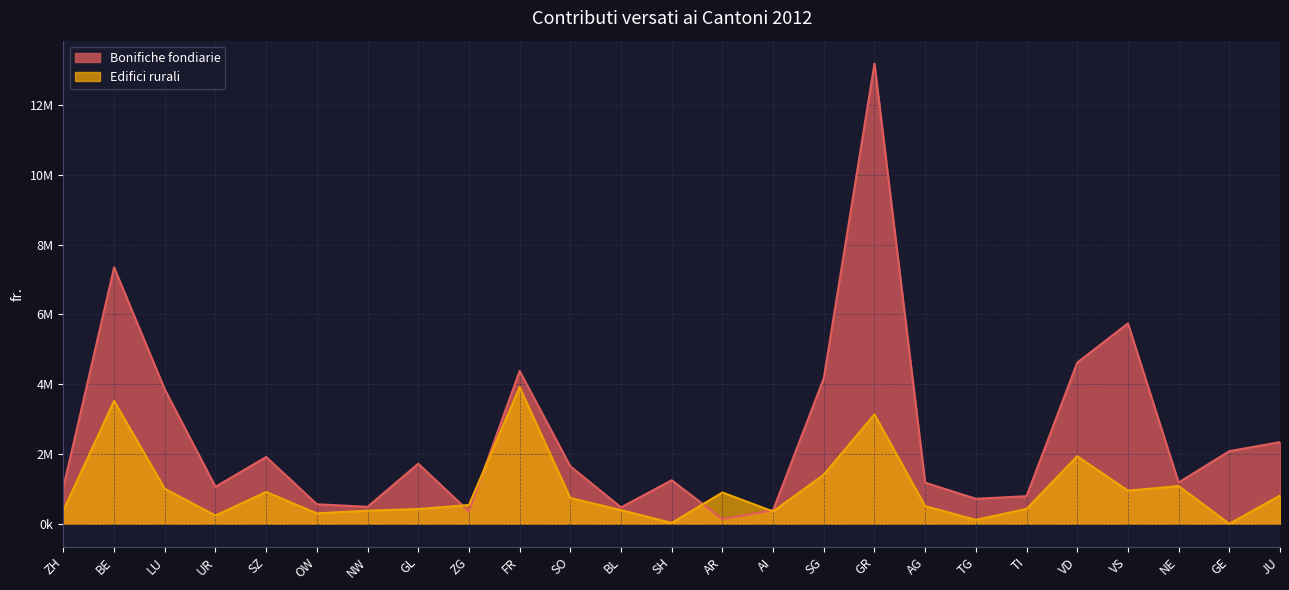

What are all the series names shown in the legend?

Bonifiche fondiarie, Edifici rurali